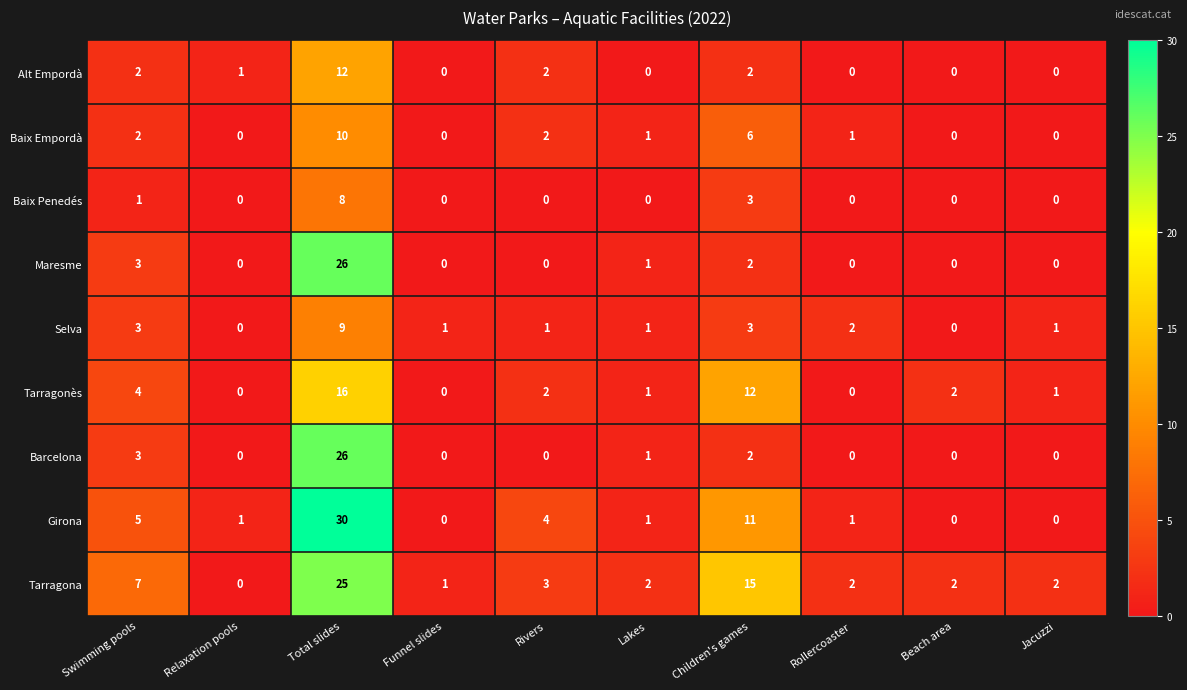

At which category is the sum across all series the highest?

Total slides